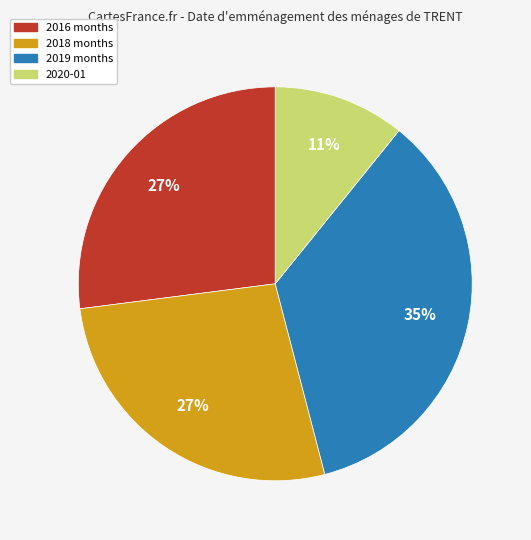

To the nearest percent, what is the average slice percentage?

25%